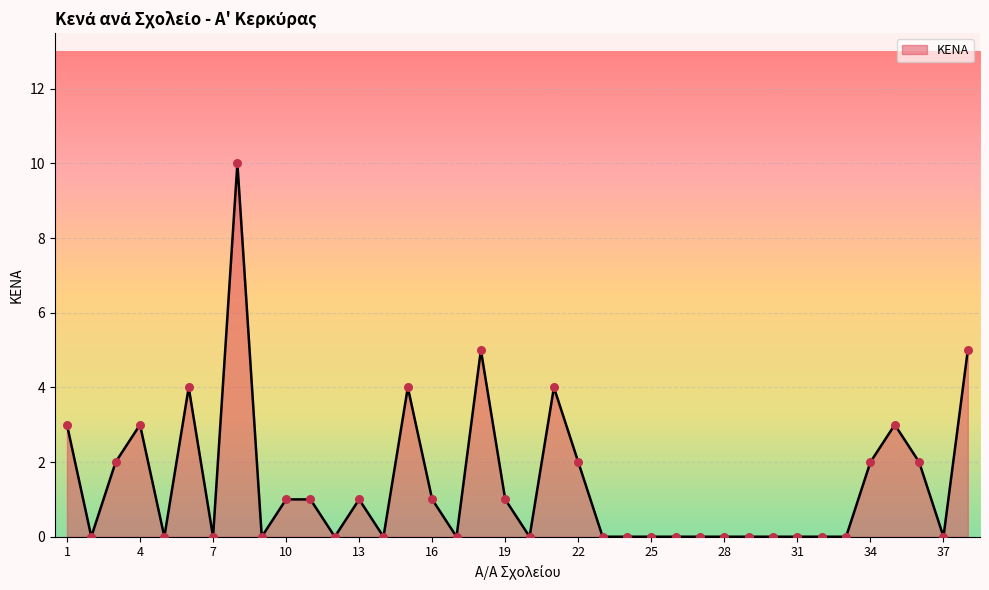

What is the maximum value shown in the chart?

10